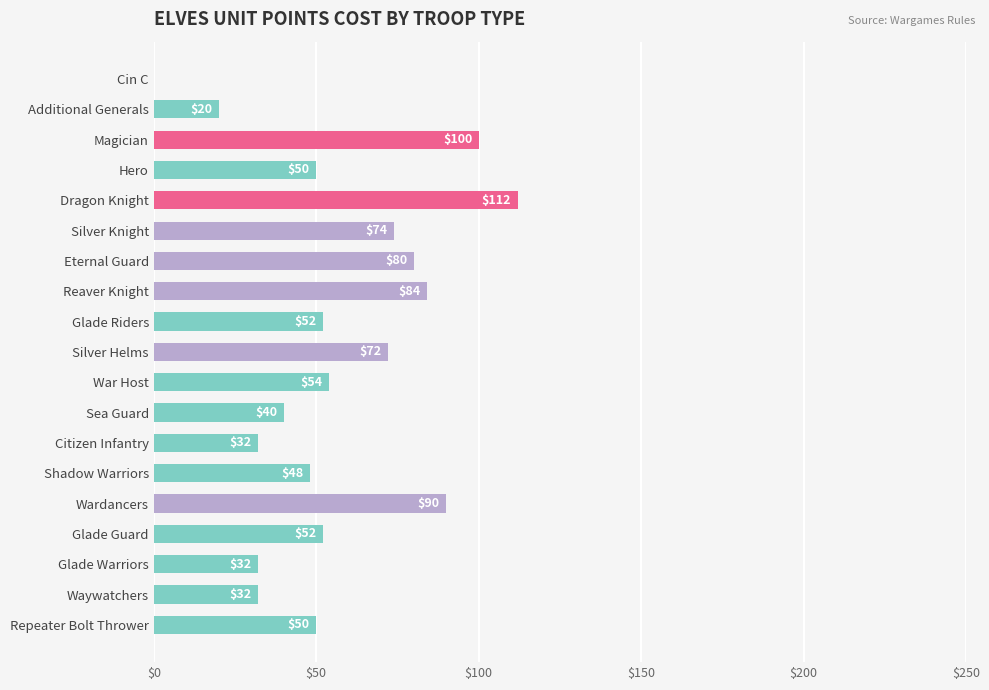

Where is the data nearest to the value 56?

War Host